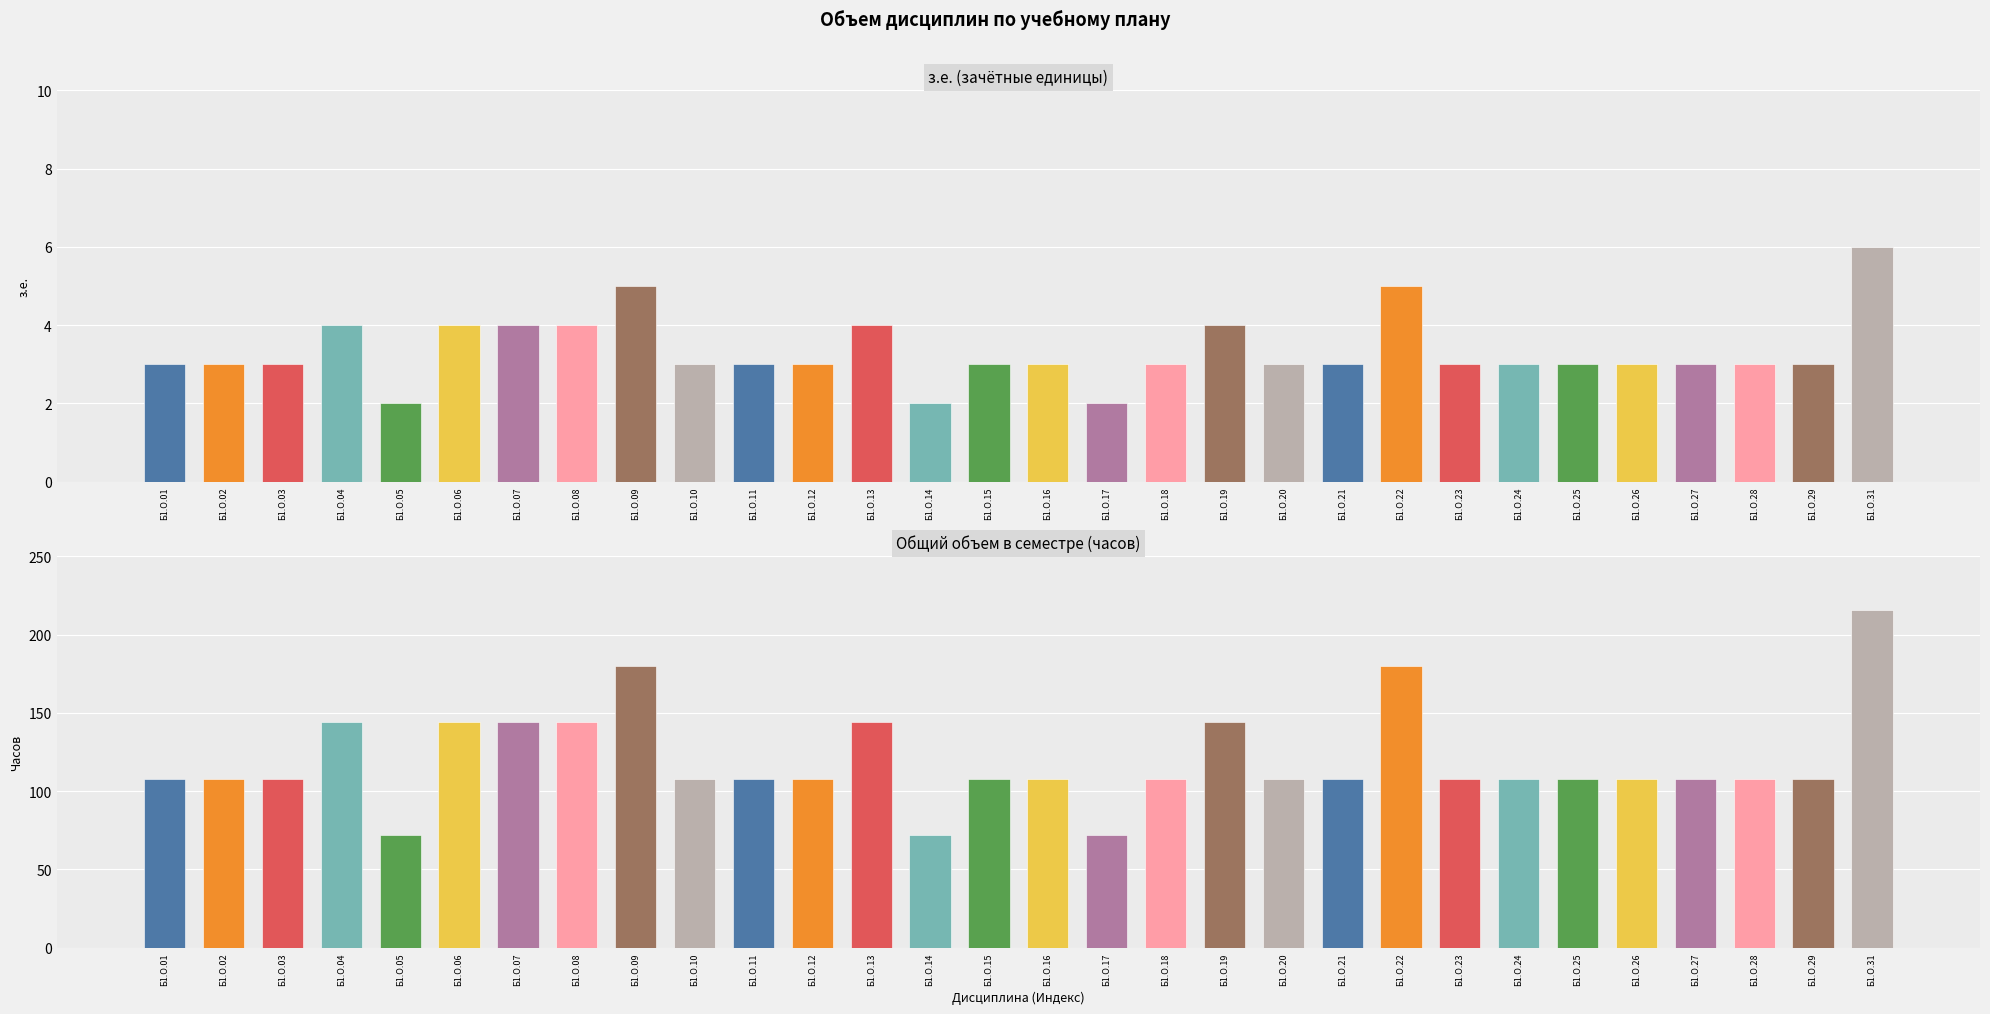

What is the sum of all Часов values?

3600